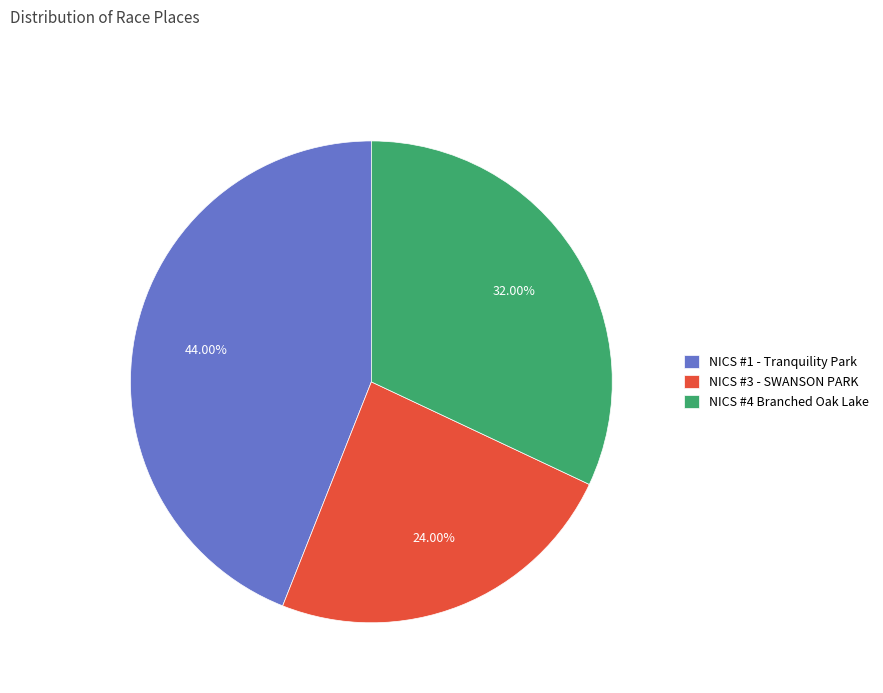

To the nearest percent, what percentage of the pie is NICS #4 Branched Oak Lake?

32%